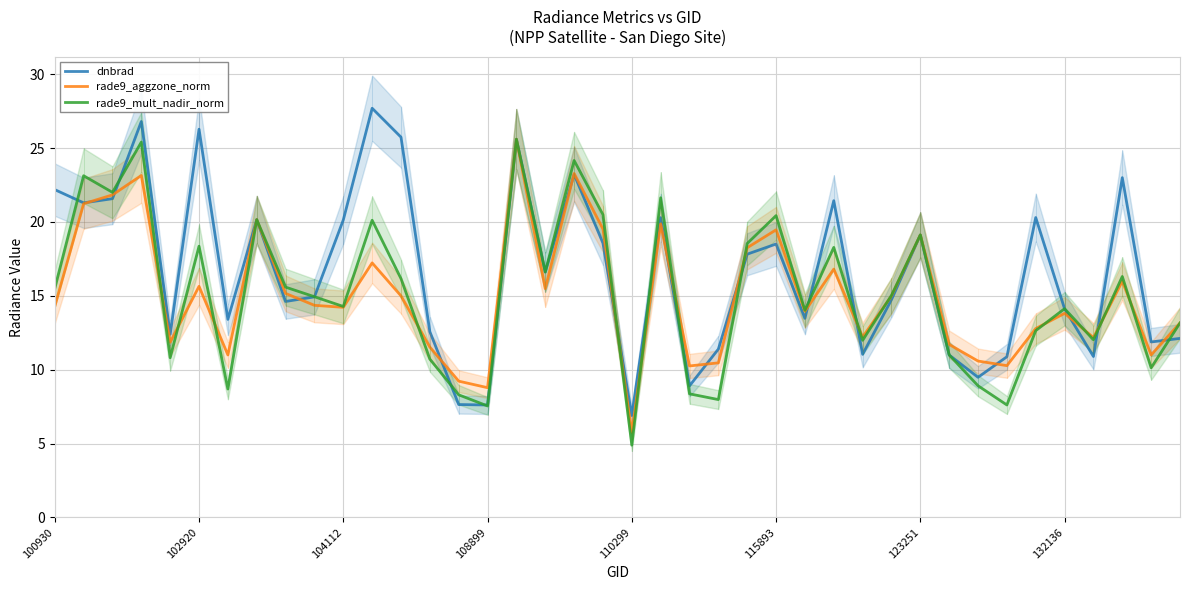

What is the difference between the rade9_mult_nadir_norm values at 23 and 8?

7.6